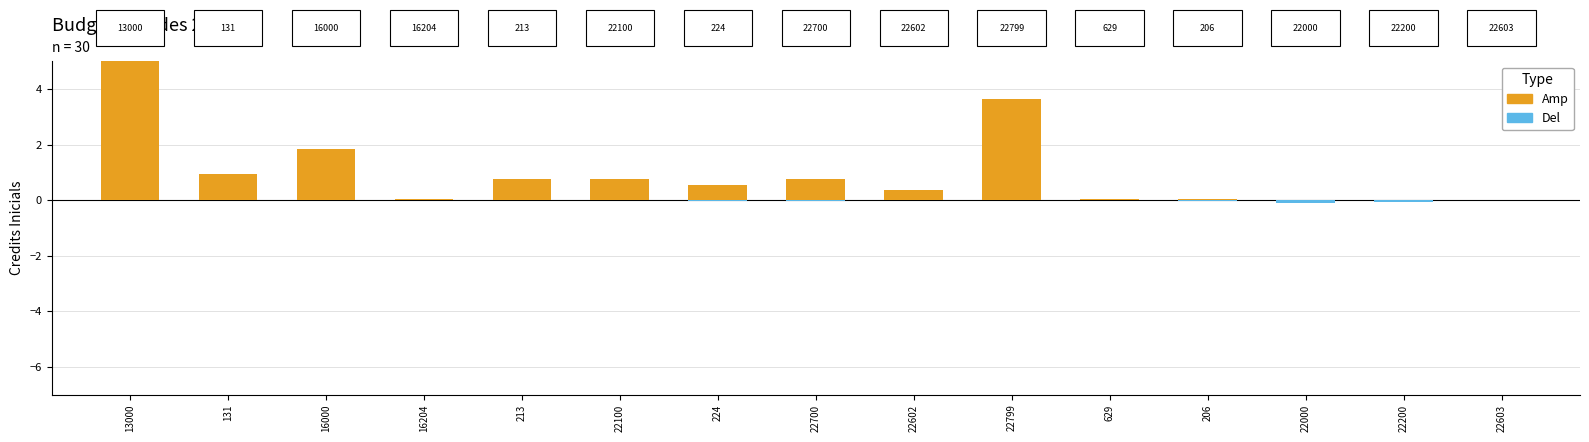

Between 206 and 16000, which is larger?

16000